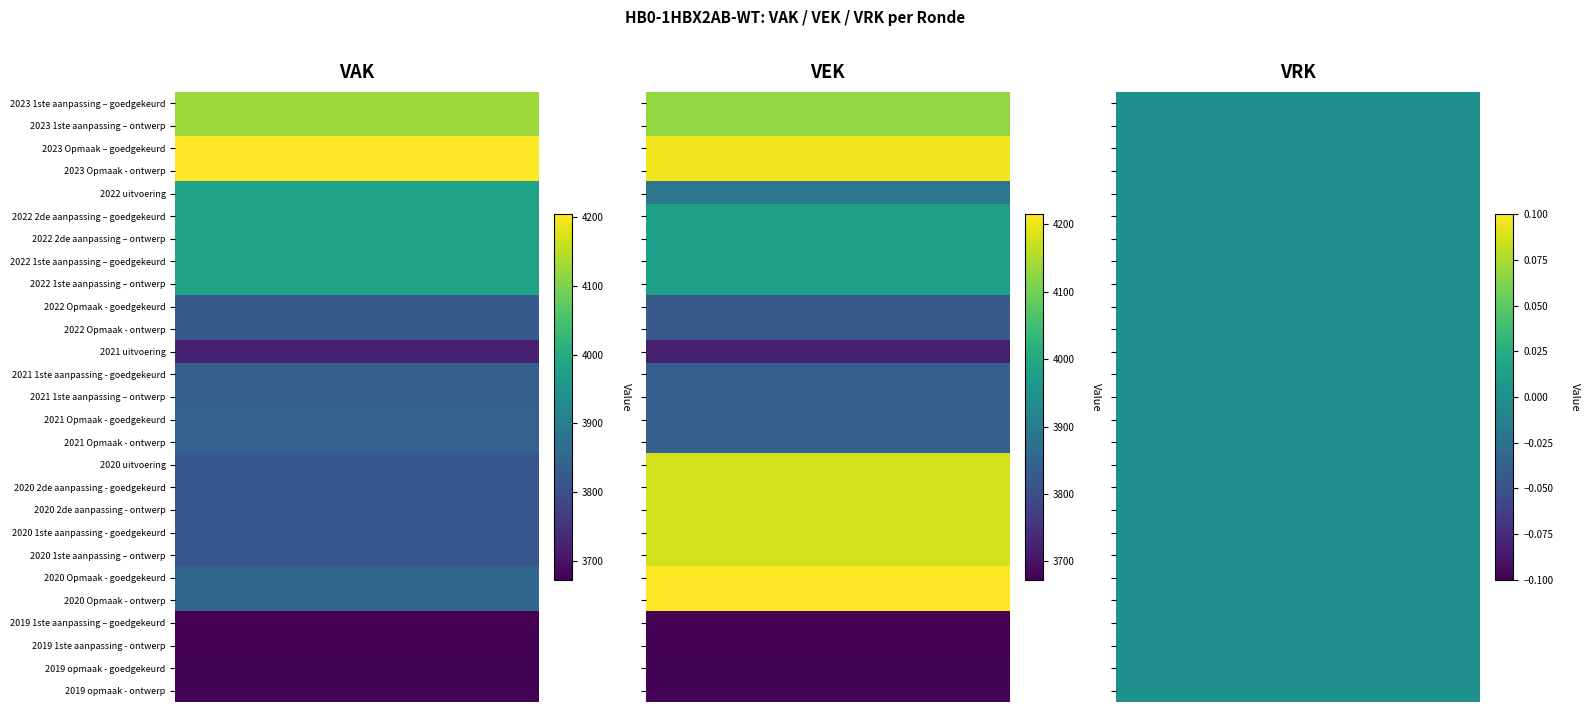

At which label is VAK closest to 3938?

2022 uitvoering